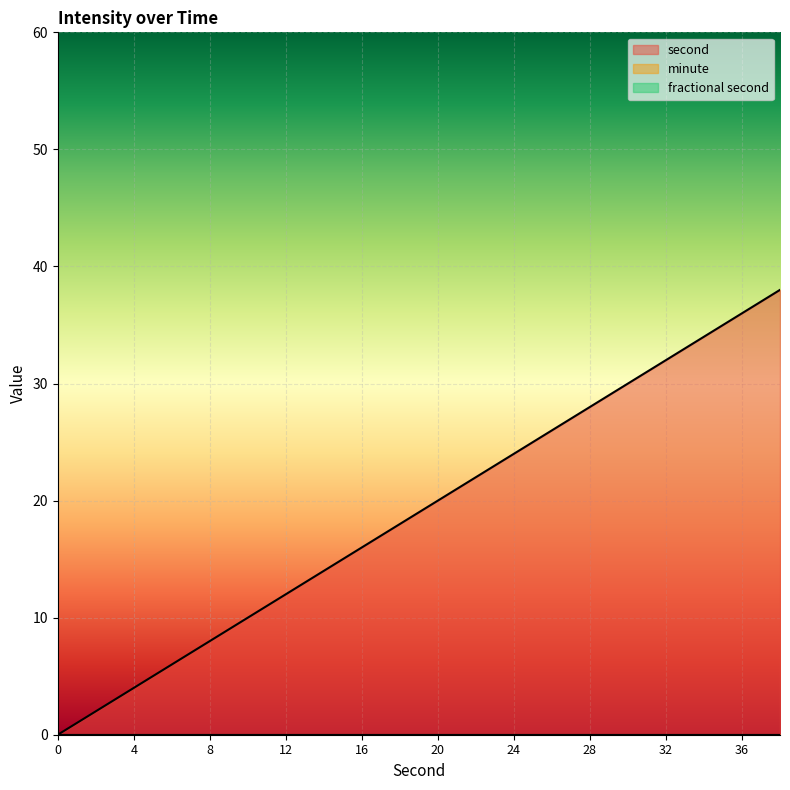

List the labels in order of second value, smallest first.

0, 2, 4, 6, 8, 10, 12, 14, 16, 18, 20, 22, 24, 26, 28, 30, 32, 34, 36, 38